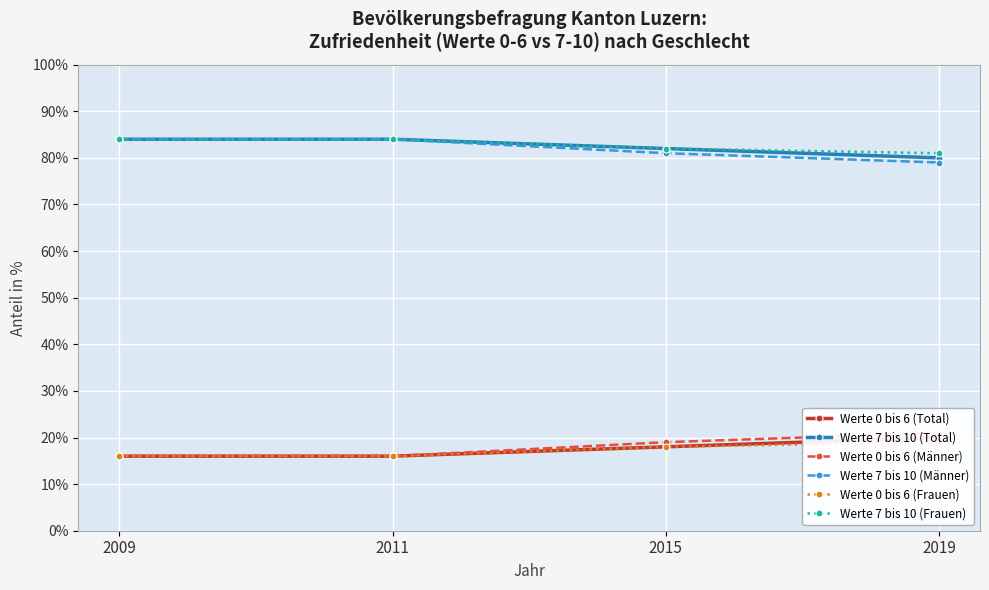

Reading right to left, transcribe all the data shown in this chart.

Werte 0 bis 6 (Total): 2019=20	2015=18	2011=16	2009=16
Werte 7 bis 10 (Total): 2019=80	2015=82	2011=84	2009=84
Werte 0 bis 6 (Männer): 2019=21	2015=19	2011=16	2009=16
Werte 7 bis 10 (Männer): 2019=79	2015=81	2011=84	2009=84
Werte 0 bis 6 (Frauen): 2019=19	2015=18	2011=16	2009=16
Werte 7 bis 10 (Frauen): 2019=81	2015=82	2011=84	2009=84